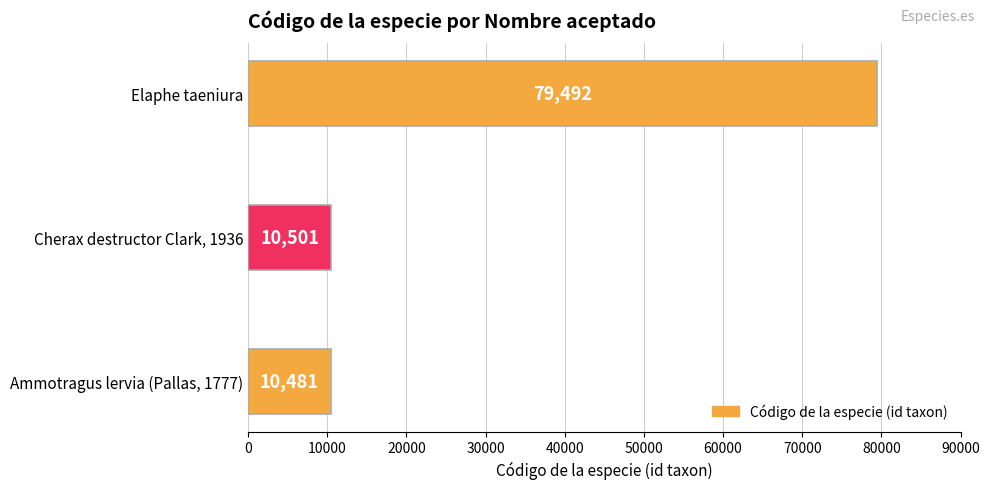

The chart shows a value of 10501 at Cherax destructor Clark, 1936. True or false?

True